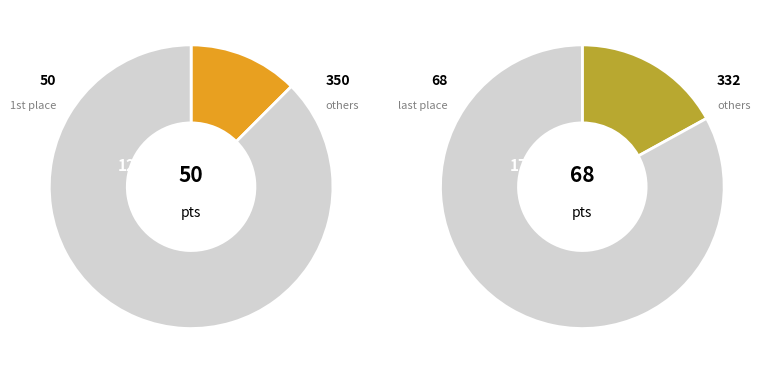

What portion of the pie excludes Angie Jeter?

83.0%